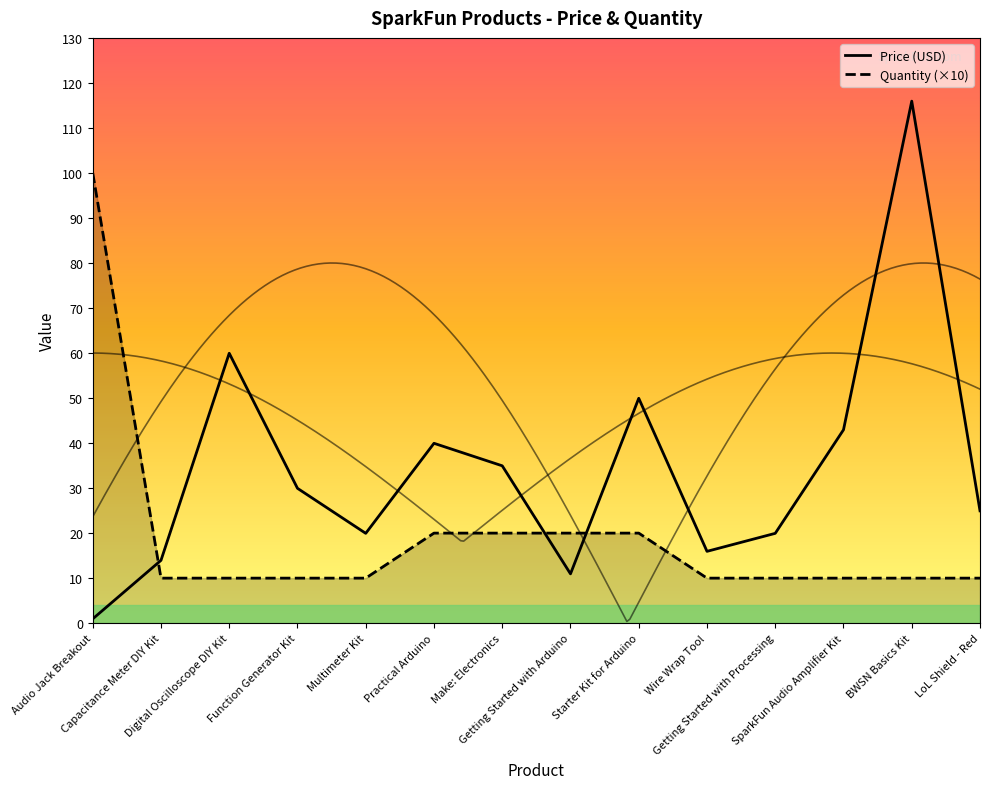

Which has a higher value, Getting Started with Arduino or LoL Shield - Red?

LoL Shield - Red